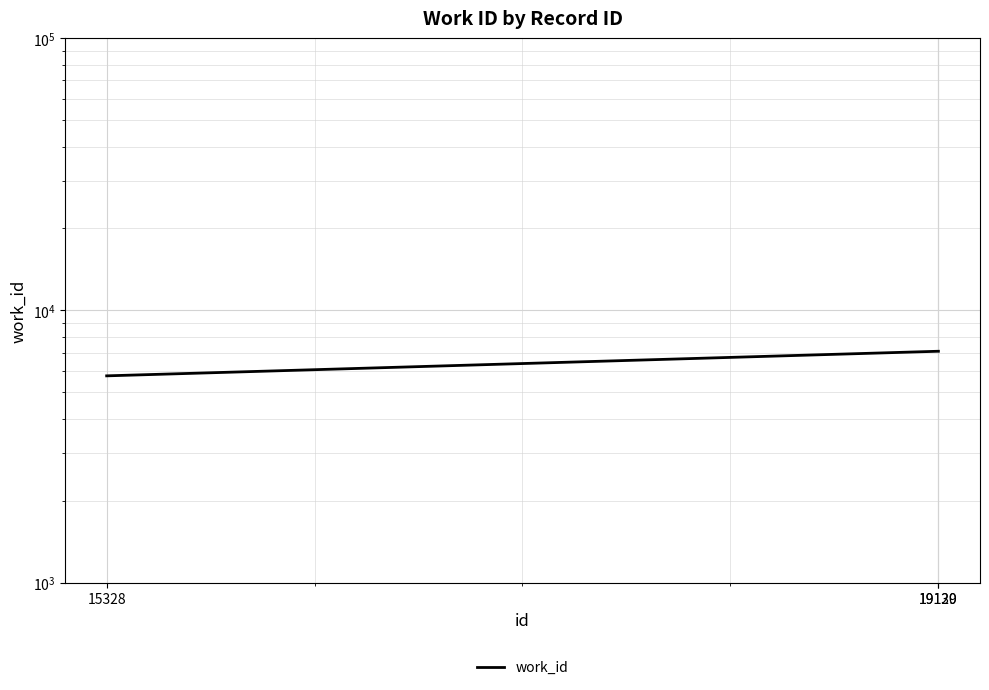

Where is the data nearest to the value 6415?

15328